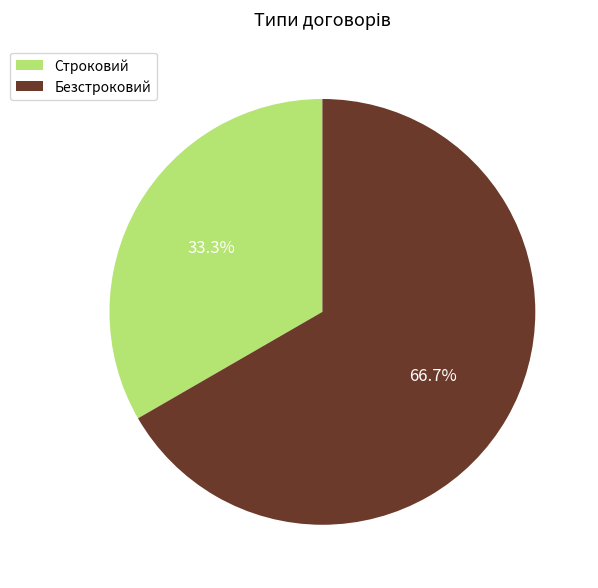

Is there any slice that represents more than half of the pie?

Yes